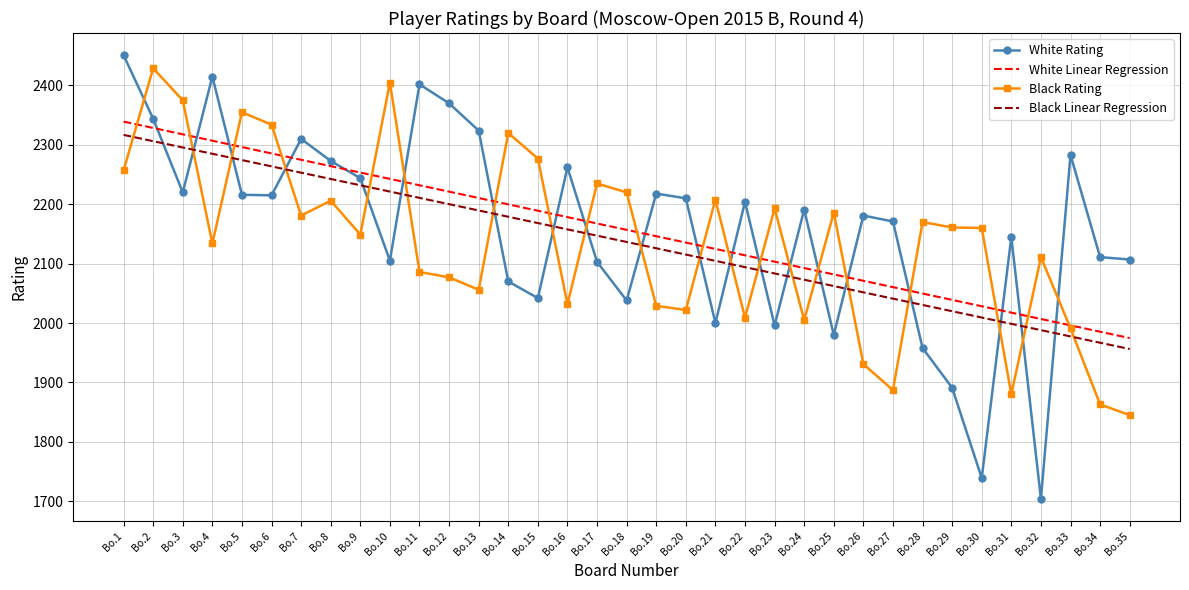

True or false: Black Linear Regression and White Linear Regression intersect in this chart.

False